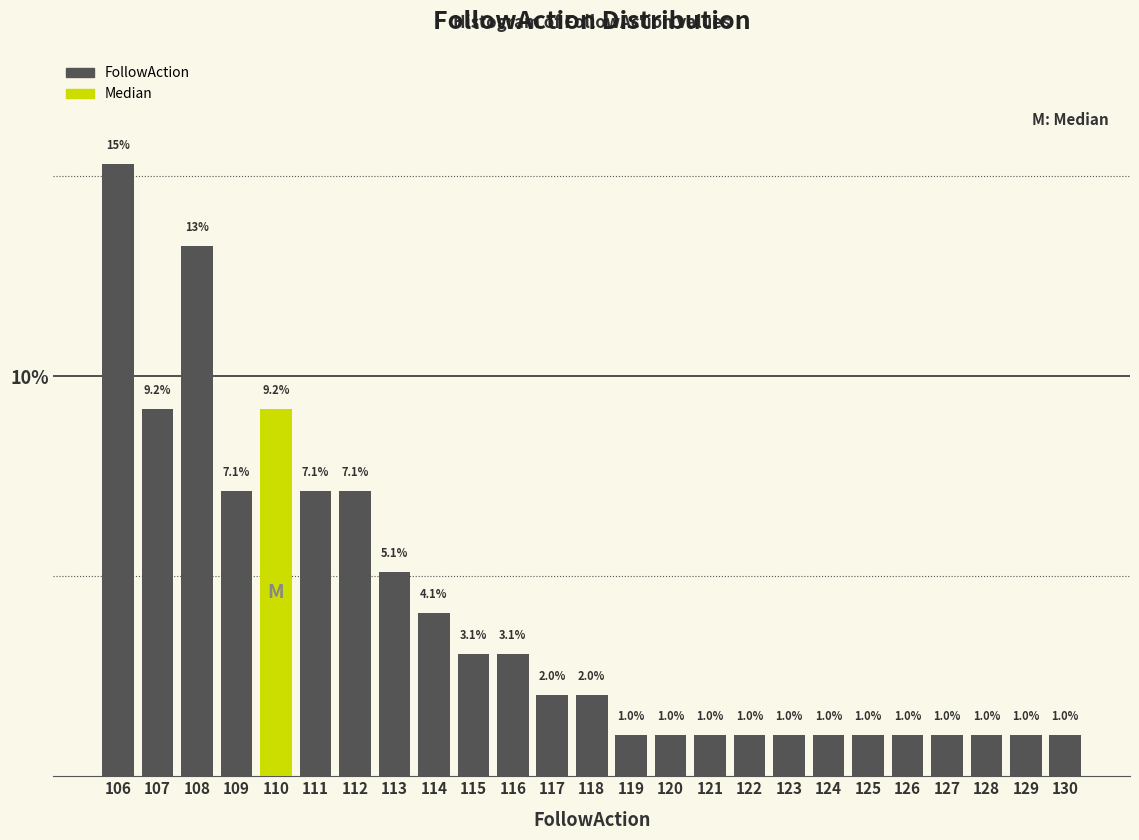

Reading right to left, what are all the values shown in this chart?

130=1.0	129=1.0	128=1.0	127=1.0	126=1.0	125=1.0	124=1.0	123=1.0	122=1.0	121=1.0	120=1.0	119=1.0	118=2.0	117=2.0	116=3.1	115=3.1	114=4.1	113=5.1	112=7.1	111=7.1	110=9.2	109=7.1	108=13.3	107=9.2	106=15.3